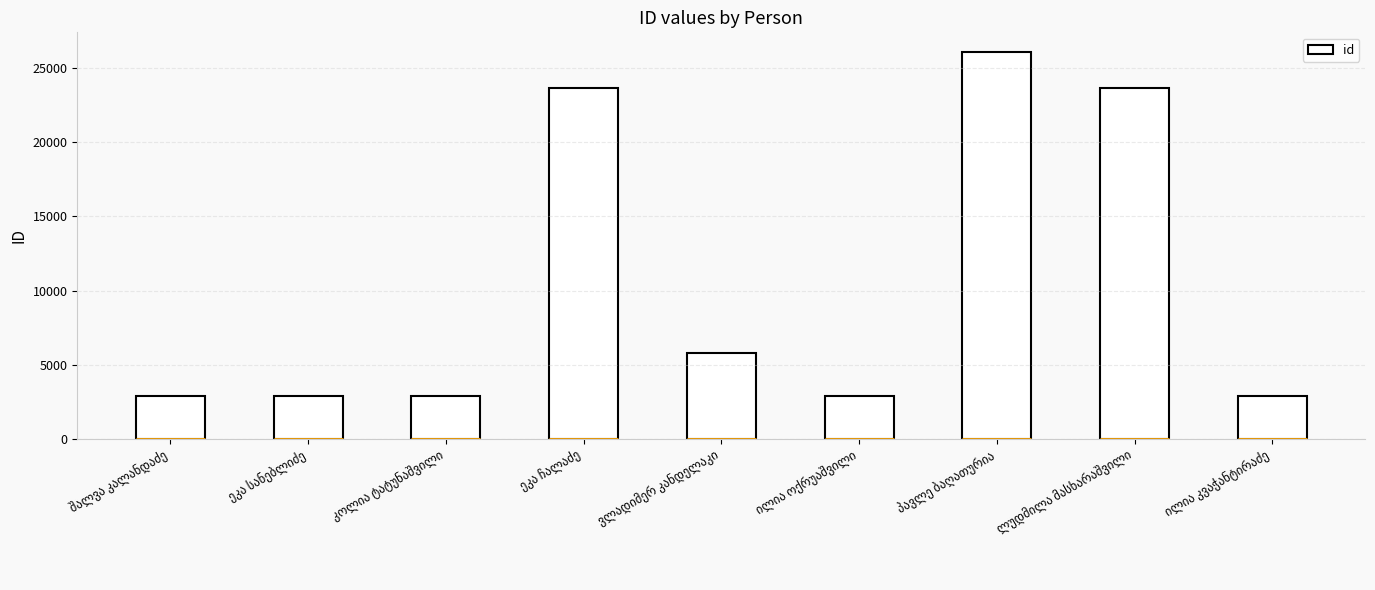

What is the smallest value displayed?

2884